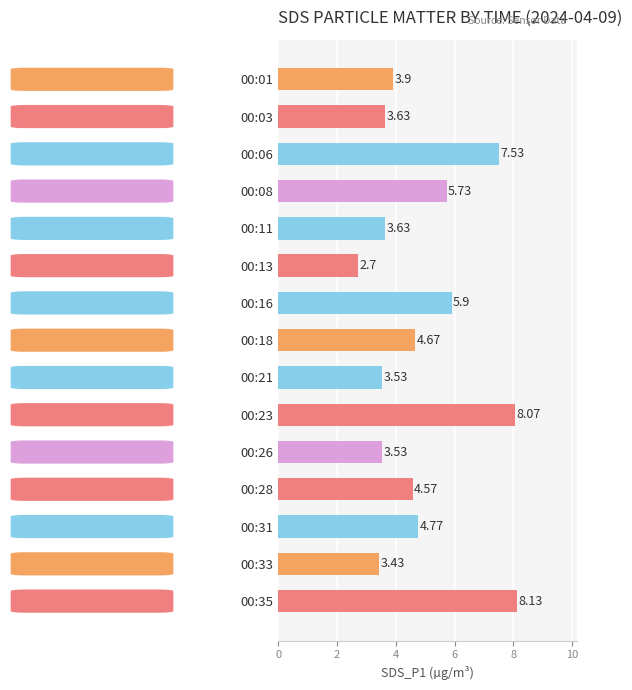

What is the difference between the values at 00:16 and 00:03?

2.3